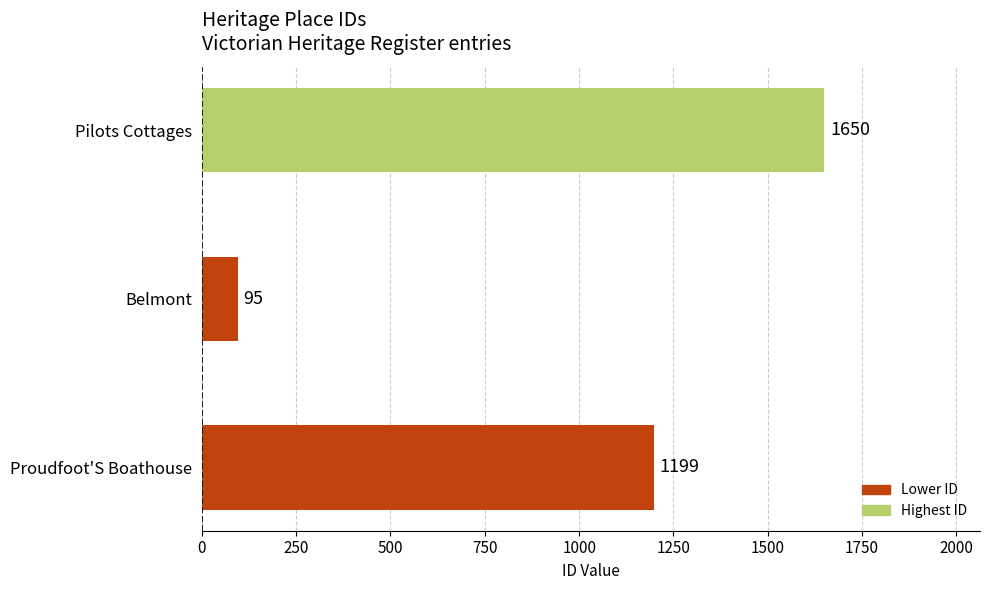

Reading top to bottom, extract all data points from this chart.

Pilots Cottages=1650	Belmont=95	Proudfoot'S Boathouse=1199